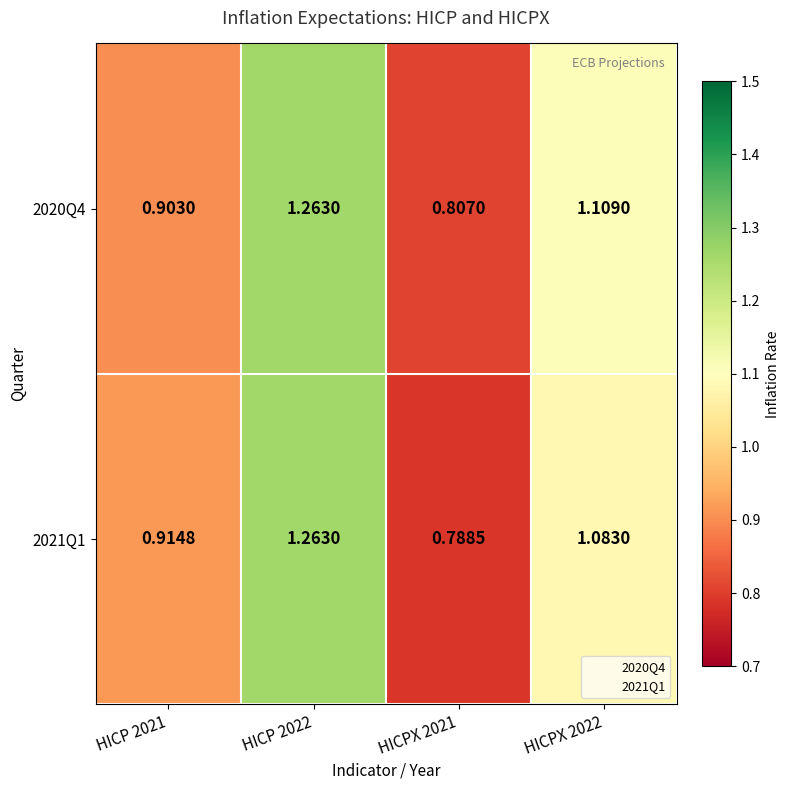

How many distinct data groups are displayed?

2